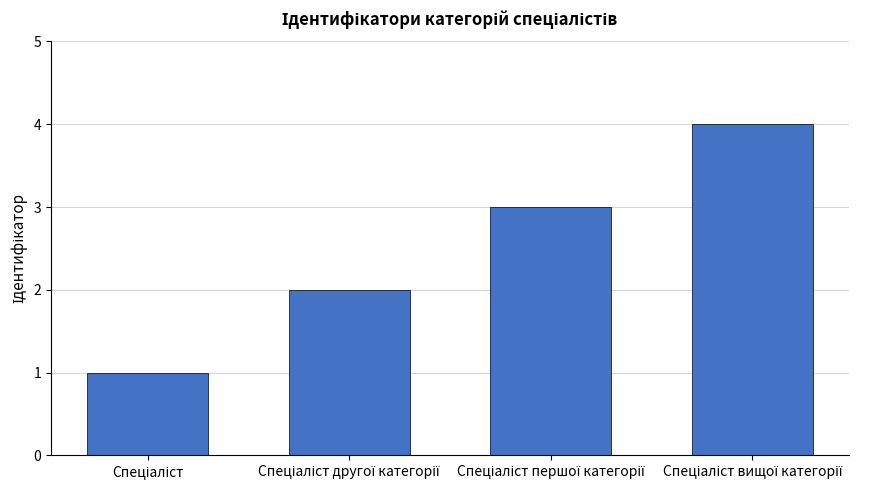

What is the difference between the maximum and minimum values?

3